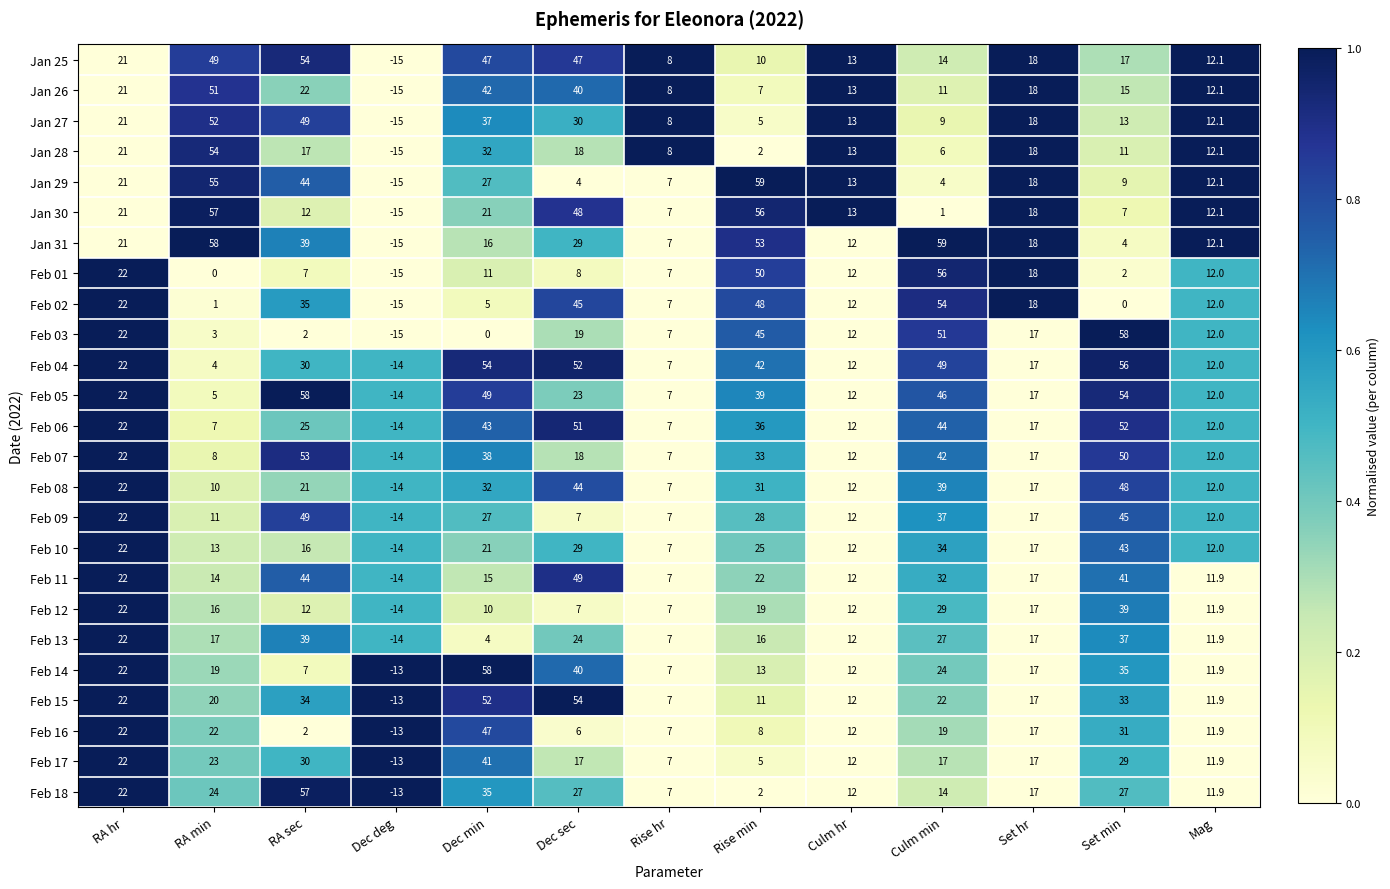

The value of Feb 04 at RA sec is 19.8. True or false?

False